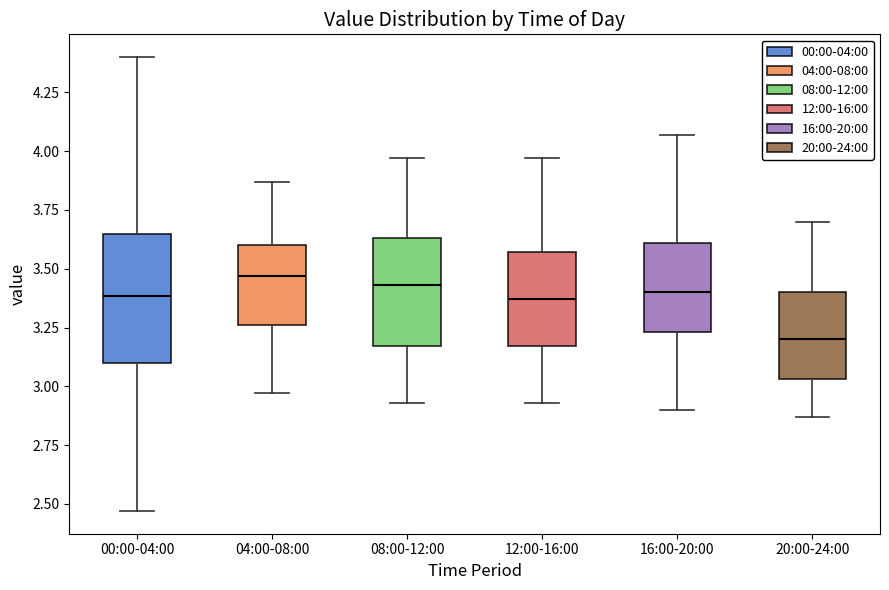

Reading left to right, read every box against the y-axis: the position of its median line, the range the box covers, and the ends of its whiskers. The values are not printed on the chart, so give them approximately, as read against the axis.

00:00-04:00: median 3.40, box 3.10 to 3.65, whiskers 2.45 to 4.40
04:00-08:00: median 3.45, box 3.25 to 3.60, whiskers 2.95 to 3.85
08:00-12:00: median 3.45, box 3.15 to 3.65, whiskers 2.95 to 3.95
12:00-16:00: median 3.35, box 3.15 to 3.55, whiskers 2.95 to 3.95
16:00-20:00: median 3.40, box 3.25 to 3.60, whiskers 2.90 to 4.05
20:00-24:00: median 3.20, box 3.05 to 3.40, whiskers 2.85 to 3.70